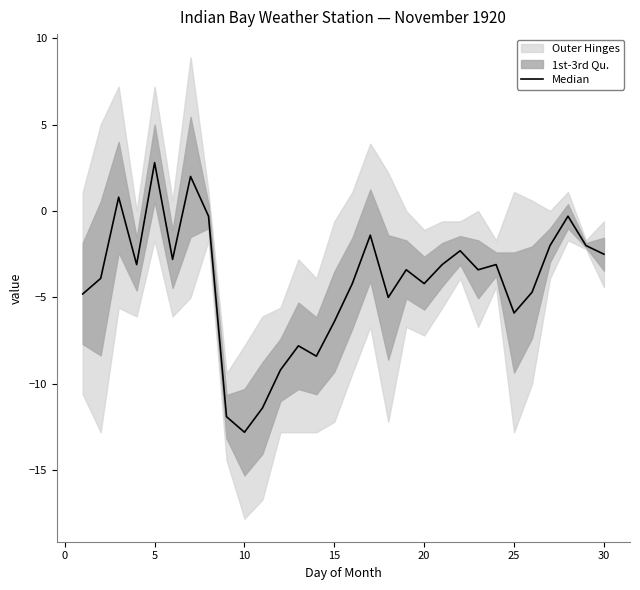

Does the chart display data point markers on the line(s)?

No